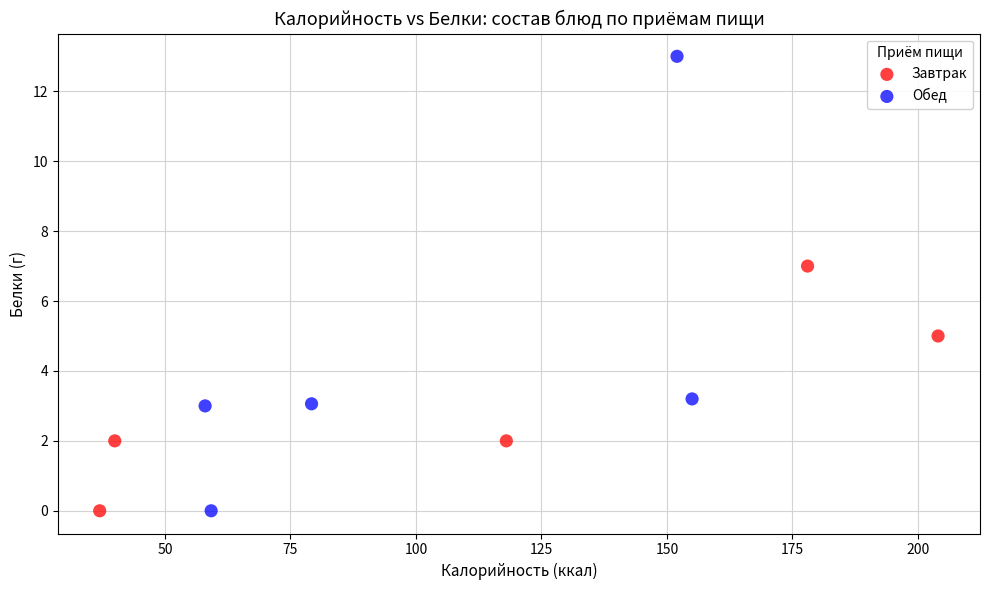

Which series has the largest Y range (max minus min)?

Обед